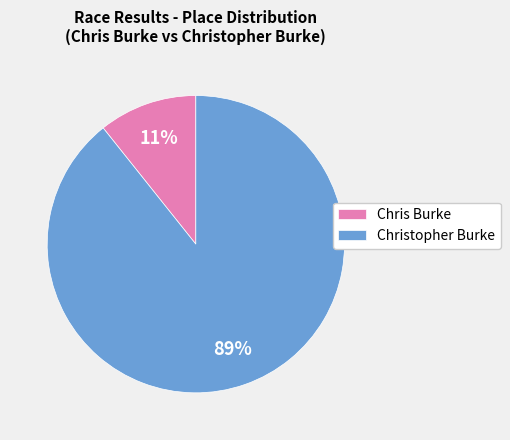

How many slices are in this pie chart?

2